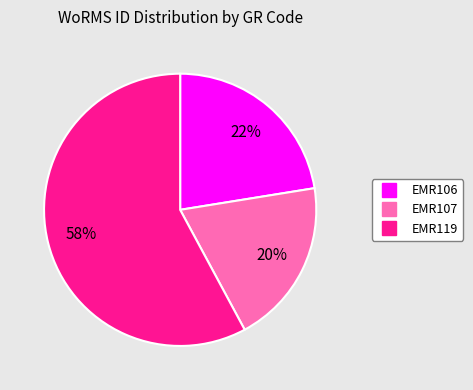

What percentage is the EMR119 slice, to the nearest percent?

58%